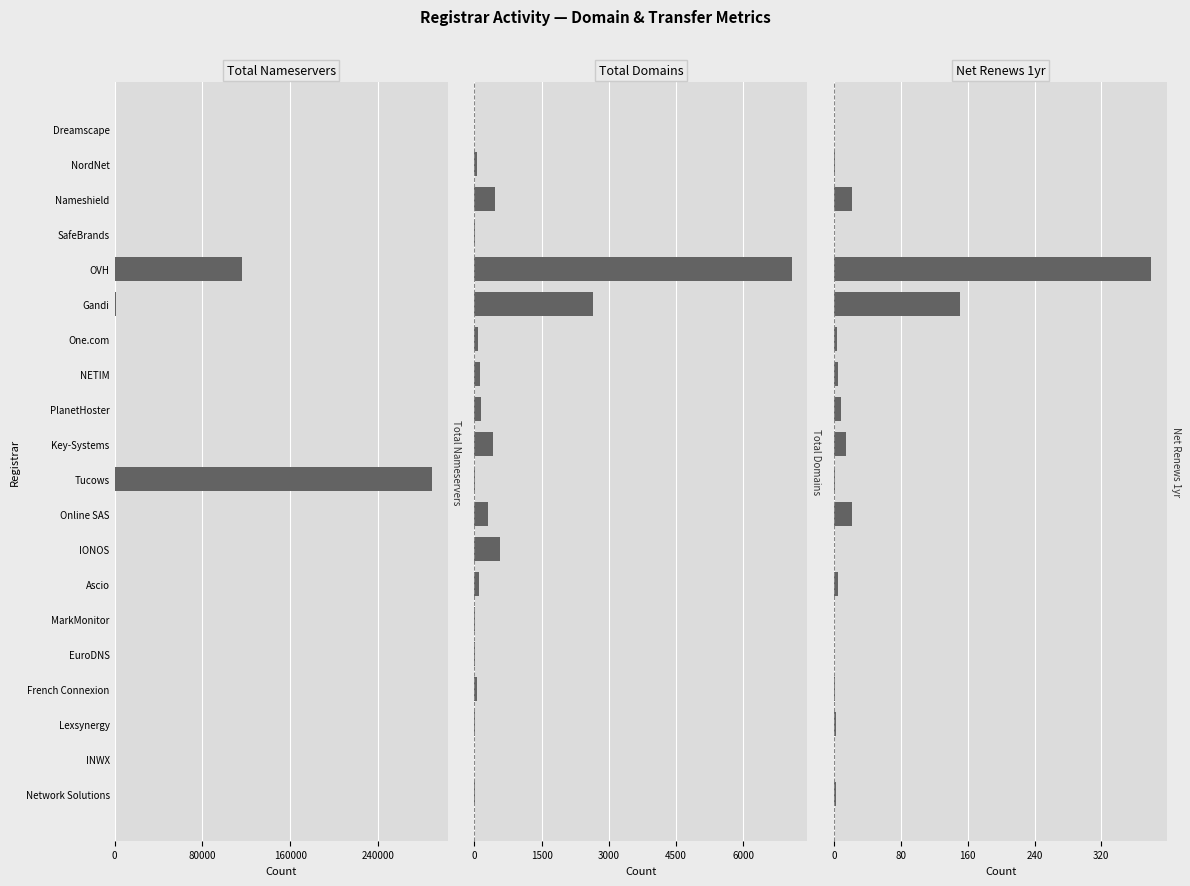

How many data points in net-renews-1-yr are above 2?

9